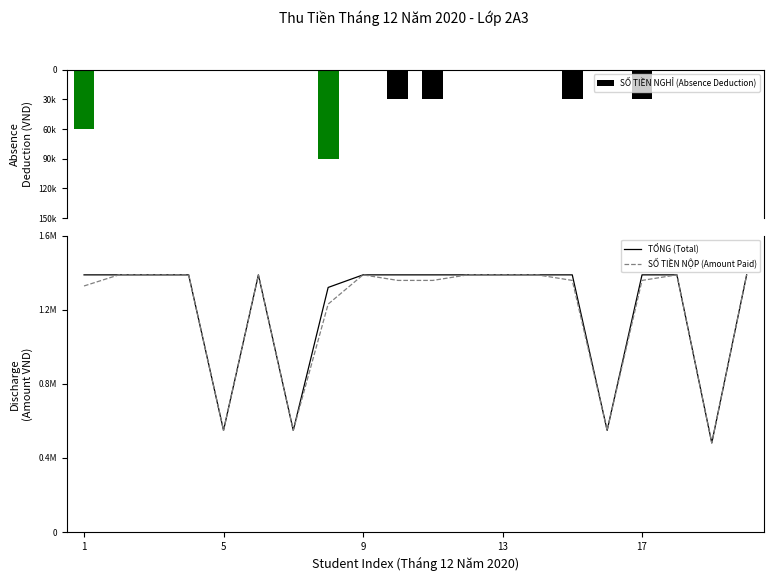

Are the bars horizontal?

No